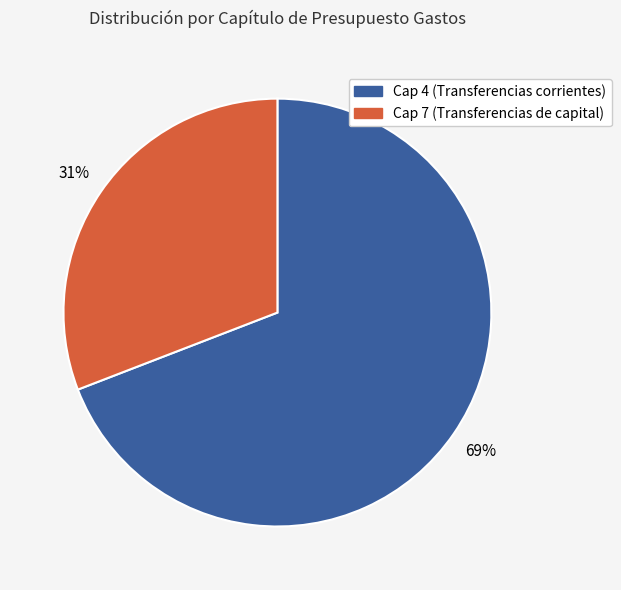

Does any single category account for the majority?

Yes